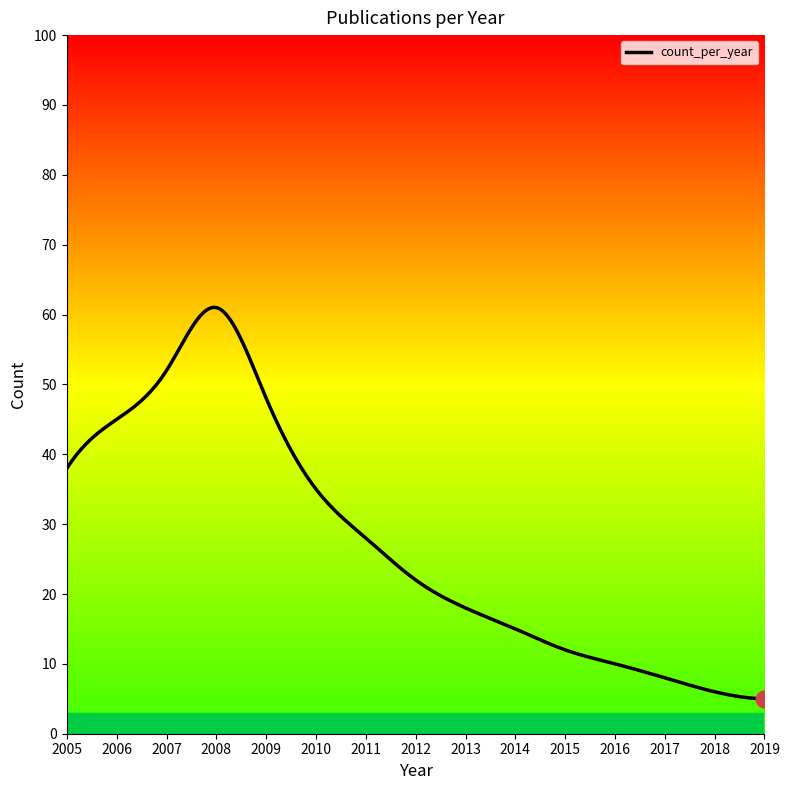

What is the greatest value displayed?

61.0